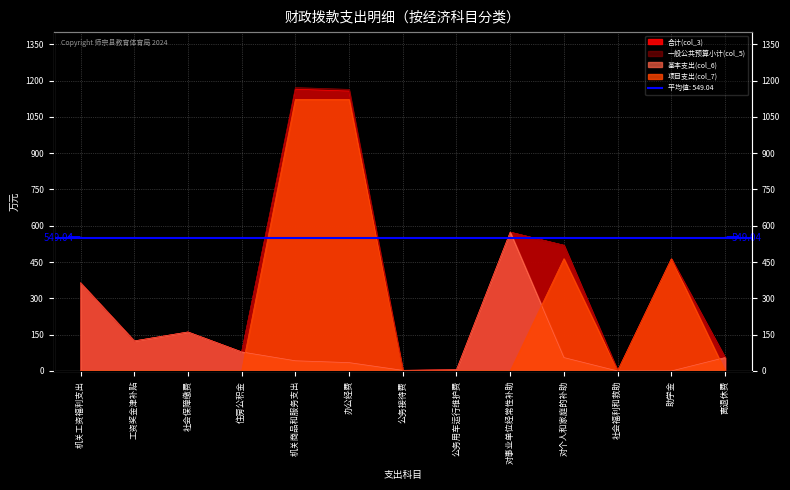

True or false: 合计(col_3) and 项目支出(col_7) cross at least once.

False